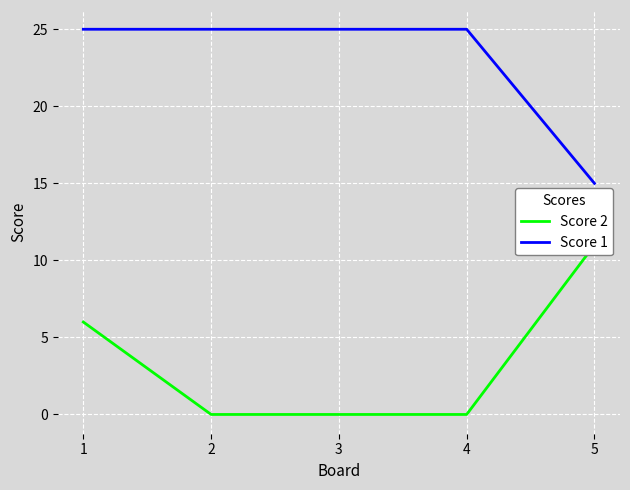

Reading left to right, list all the values displayed in this chart.

Score 2: 6	0	0	0	11
Score 1: 25	25	25	25	15